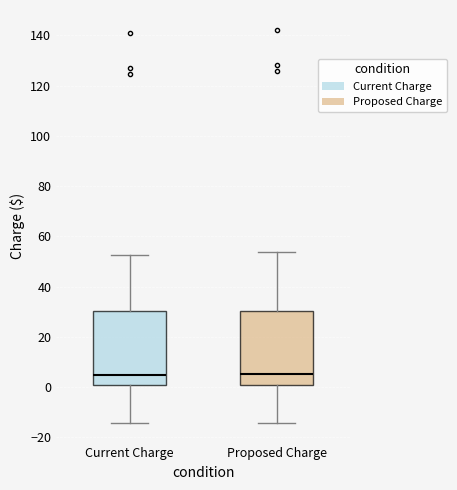

Reading left to right, transcribe this box plot: for each box, give where its median line is, the range the box spans, and where its two whiskers end, as read against the y-axis. The values are not printed on the chart, so give them approximately, as read against the axis.

Current Charge: median 6, box 0 to 30, whiskers -14 to 52
Proposed Charge: median 6, box 0 to 30, whiskers -14 to 54